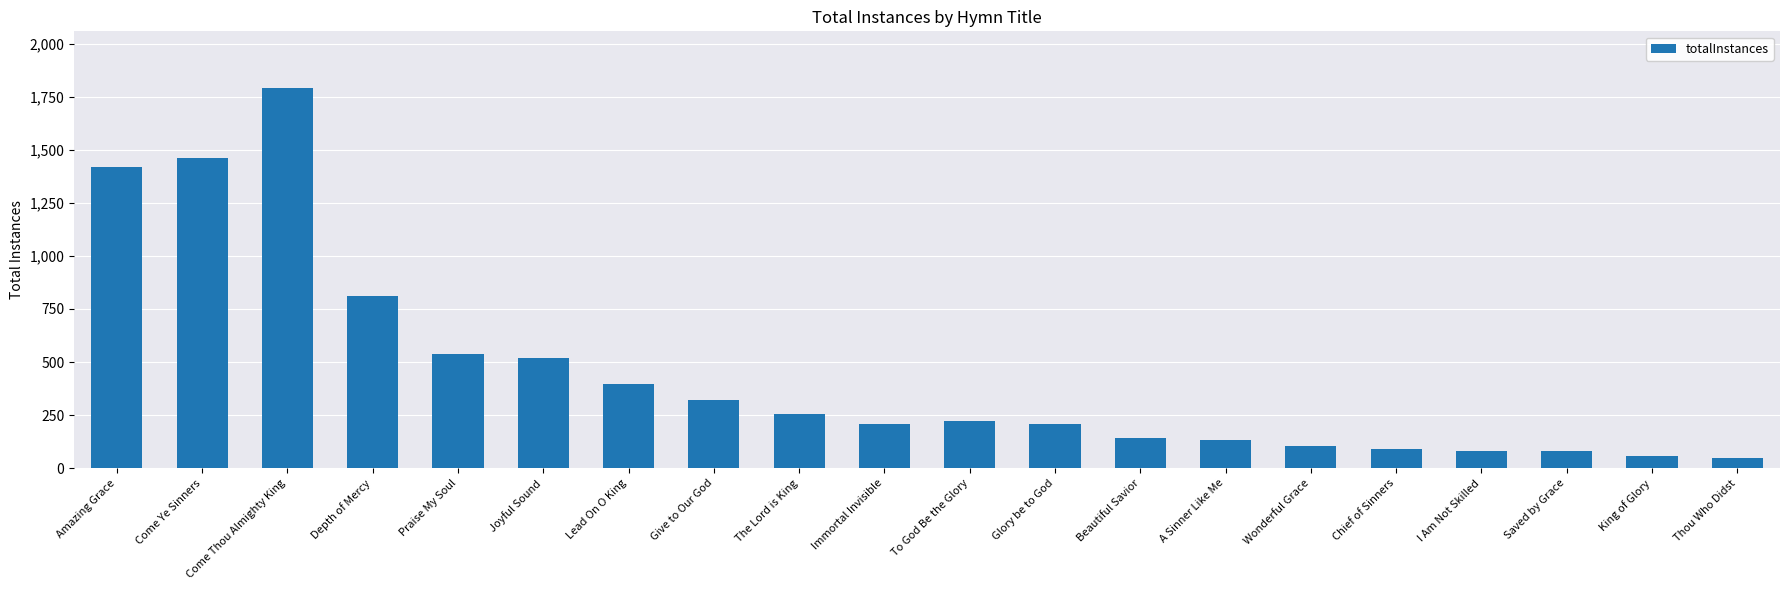

True or false: the data shows 520 at Joyful Sound.

True